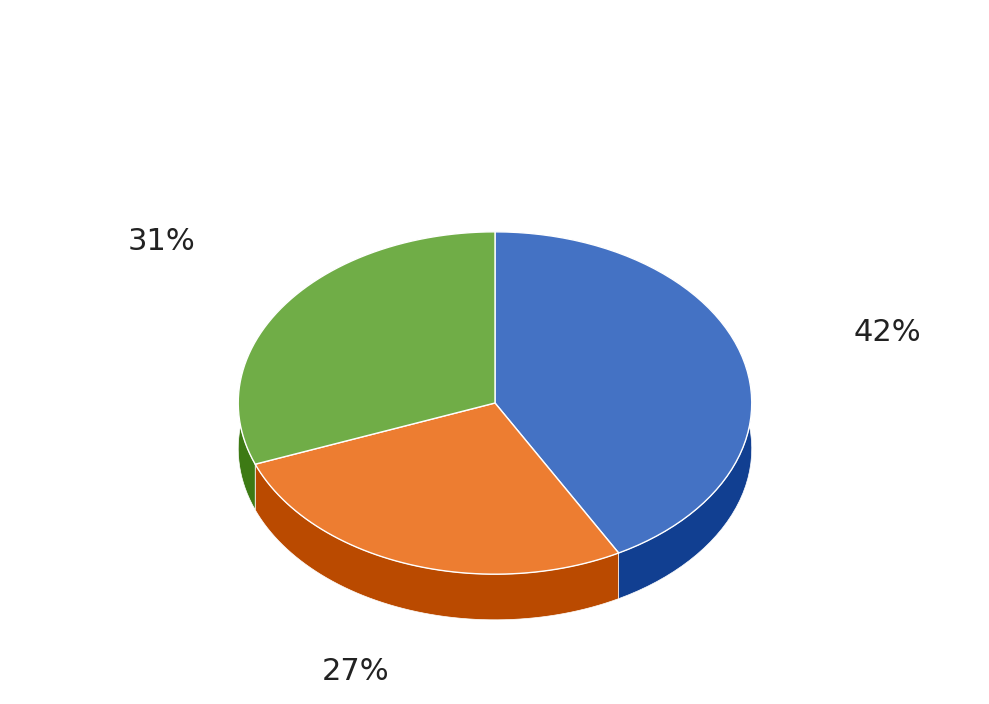

Does Каша Дружба (II смена) account for over 50% of the chart?

No